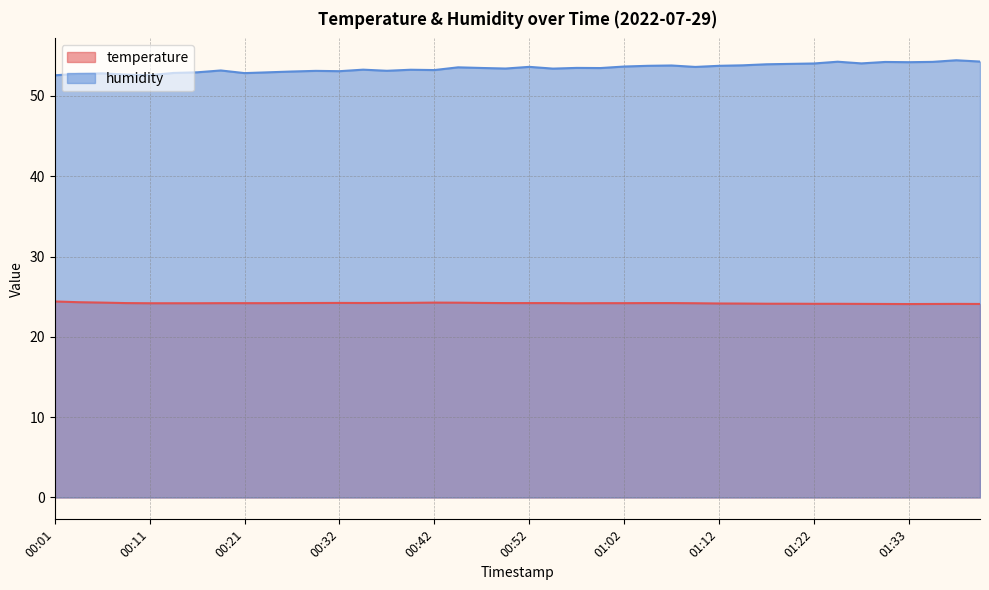

Is the value of humidity at 00:34 greater than the value of temperature at 00:04?

Yes